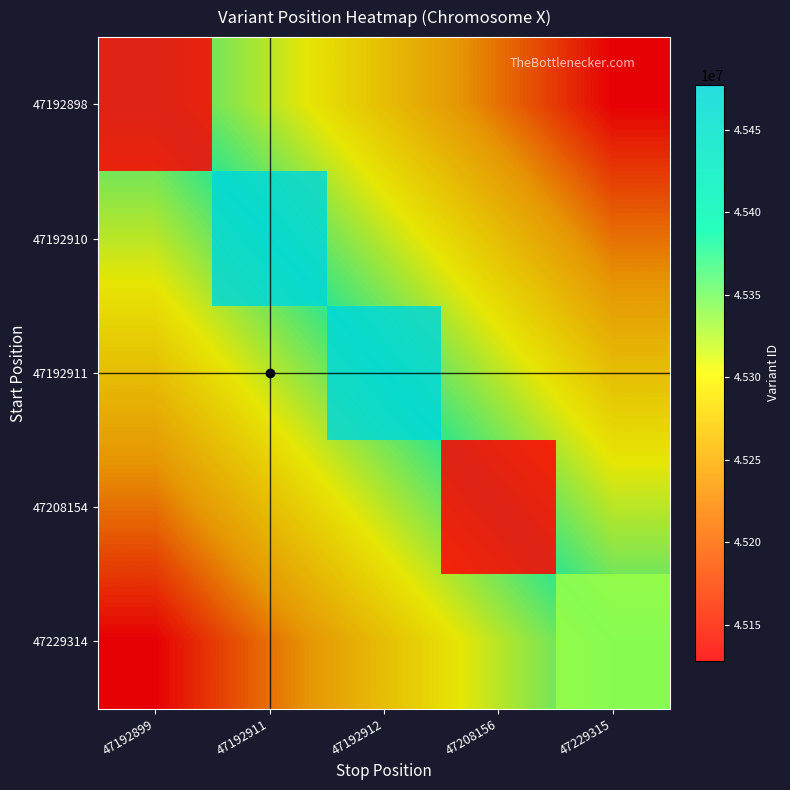

Which has a higher value, 47208156 or 47192912?

47192912